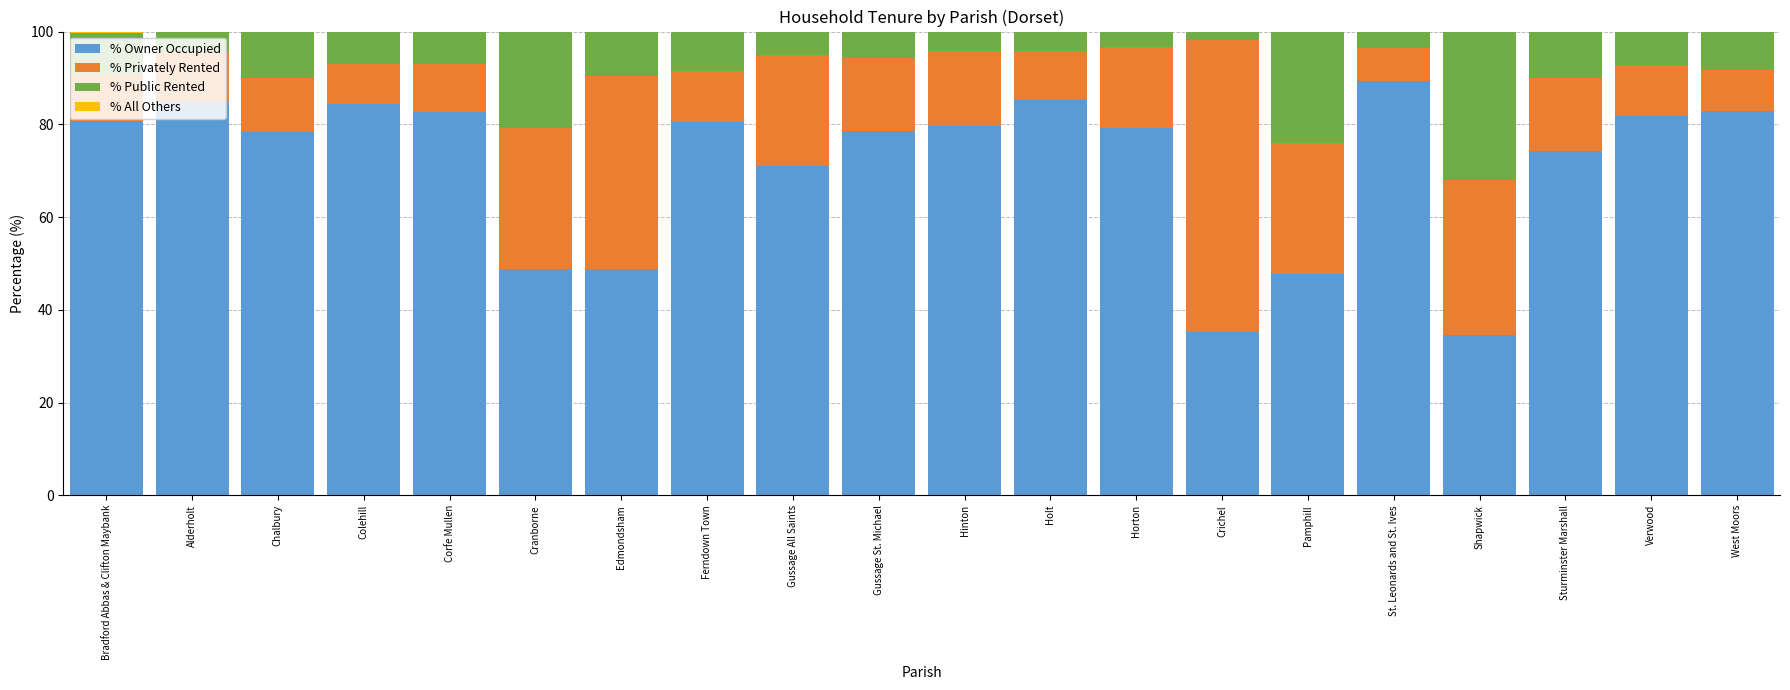

What is the highest value of the % Owner Occupied series?

89.3